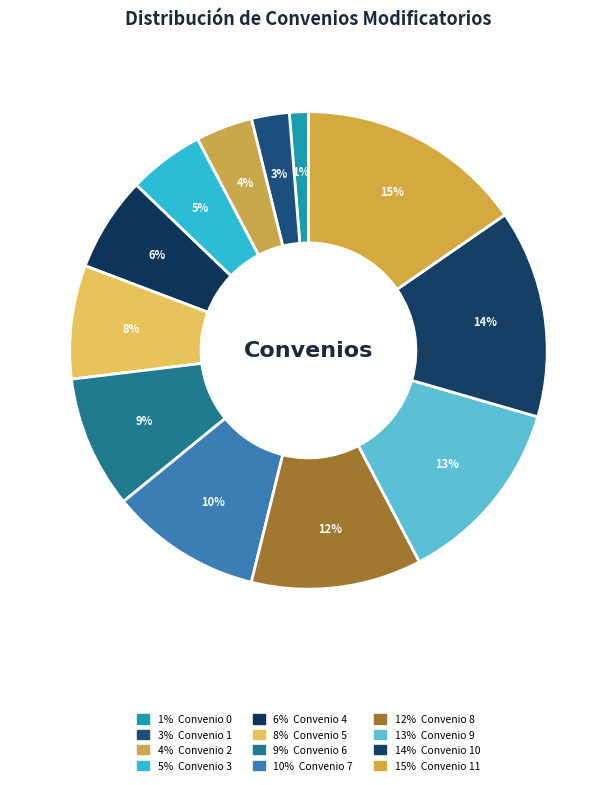

Count the number of slices in the pie.

12